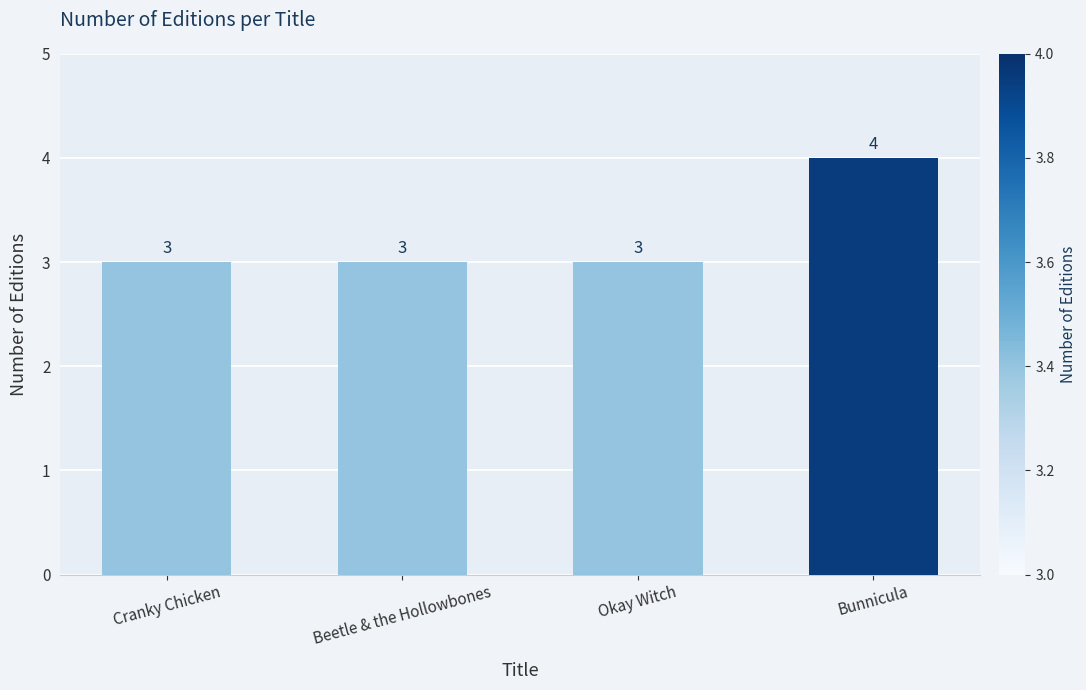

Is it true that the value at Okay Witch is 5?

False